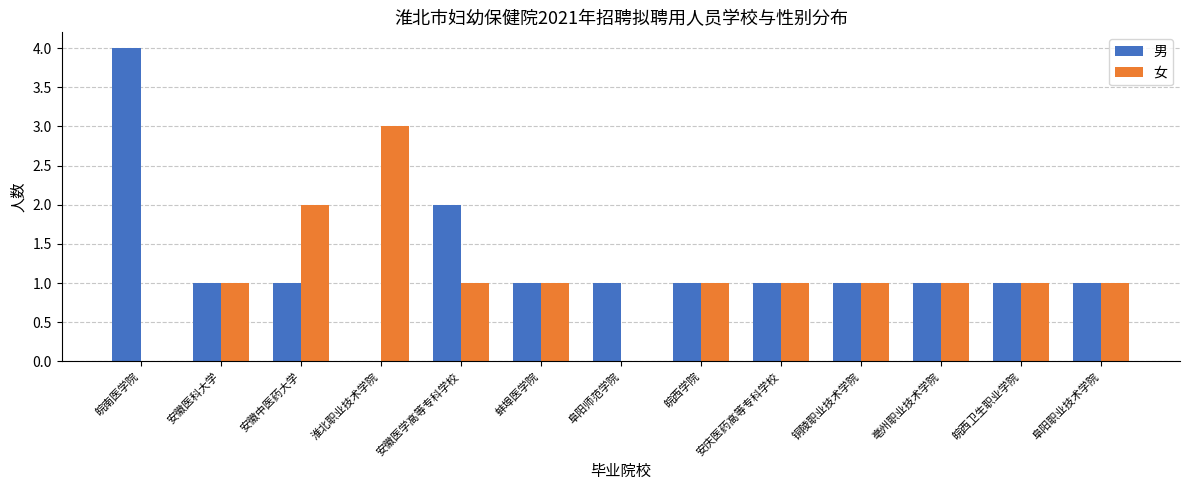

What is the sum of all 男 values?

16